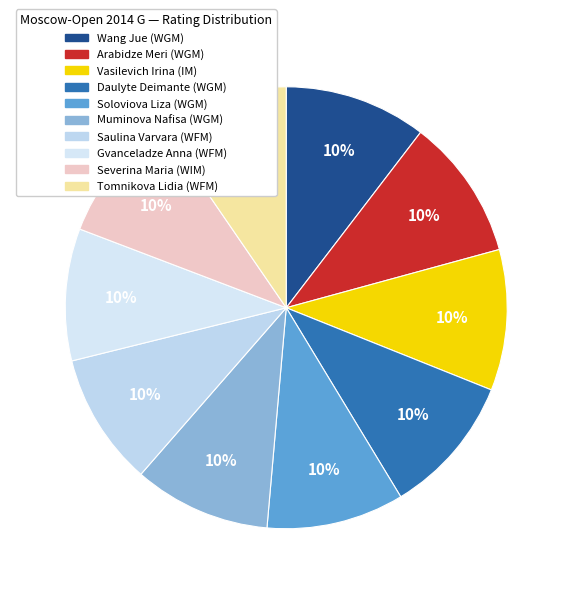

How many segments does this pie chart have?

10